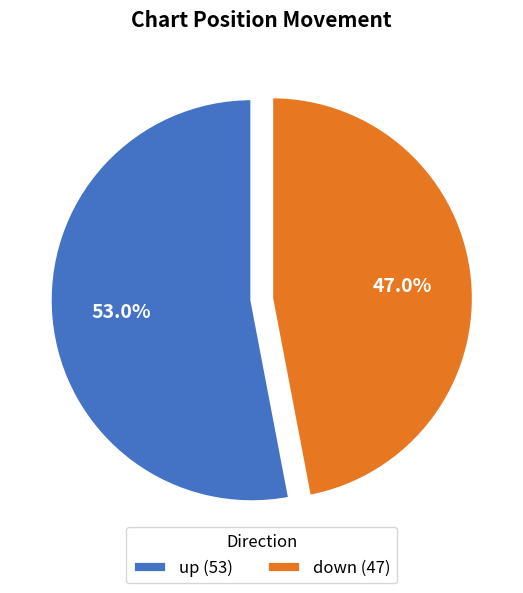

Count the number of slices in the pie.

2